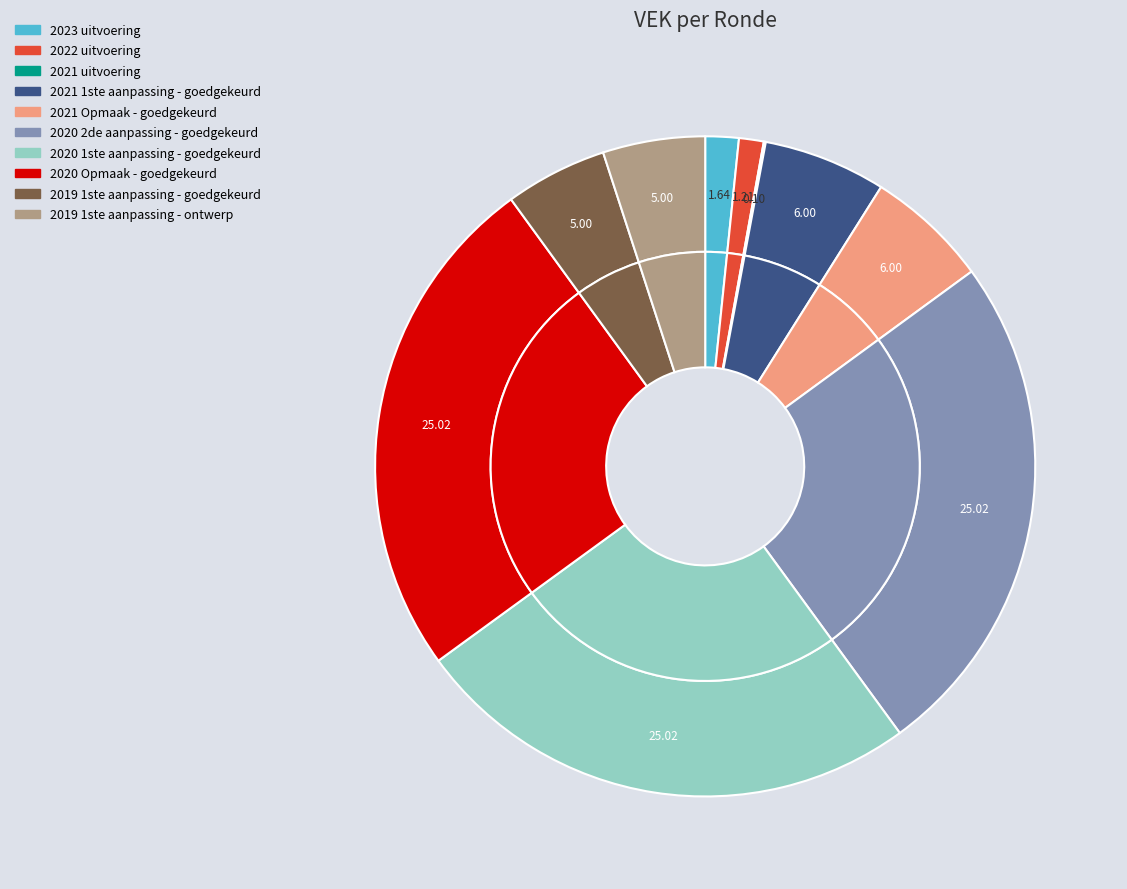

True or false: 2021 Opmaak - goedgekeurd accounts for 1% of the total.

False